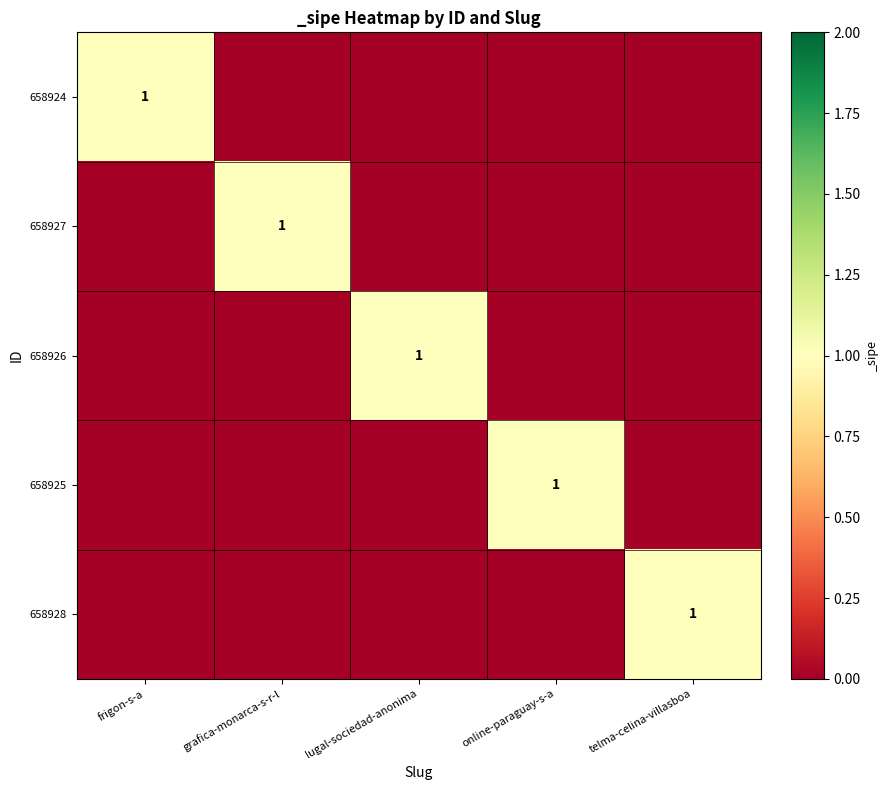

What is the total value across all series at frigon-s-a?

1